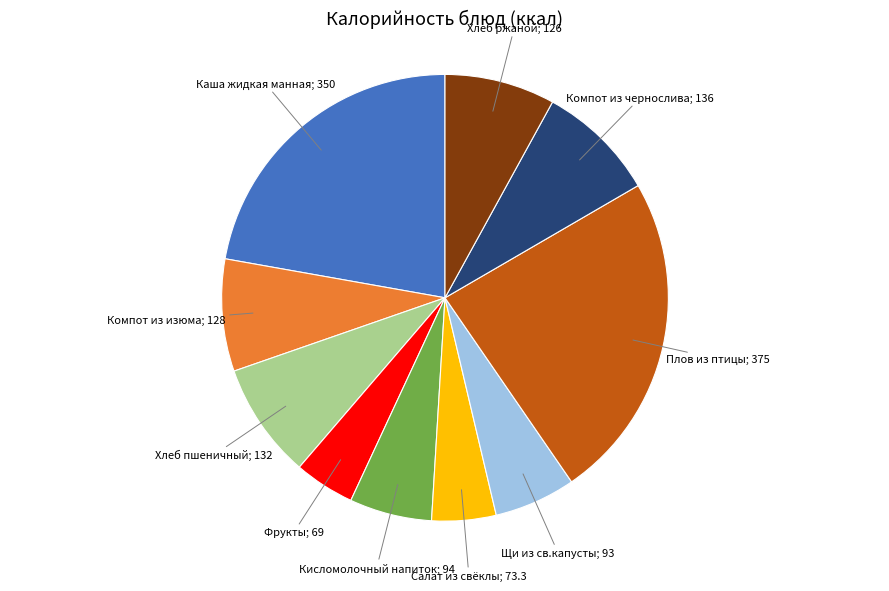

Does any single category account for the majority?

No